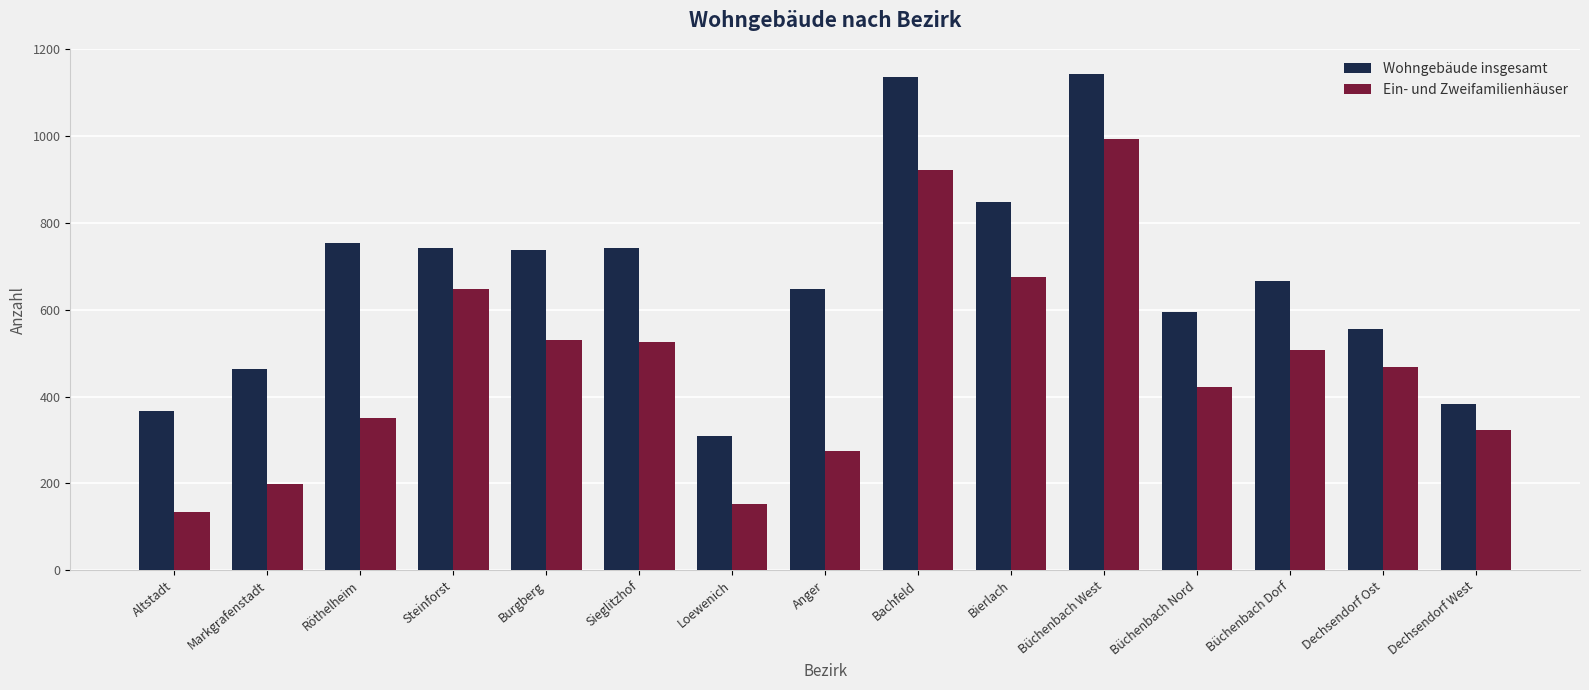

Rank the series by their maximum value, from lowest to highest.

Ein- und Zweifamilienhäuser, Wohngebäude insgesamt